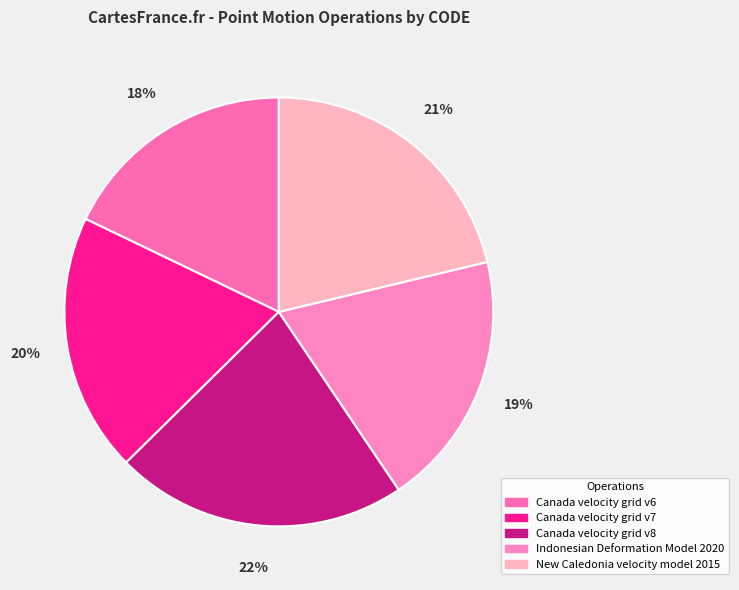

What percentage is the New Caledonia velocity model 2015 slice, to the nearest percent?

21%